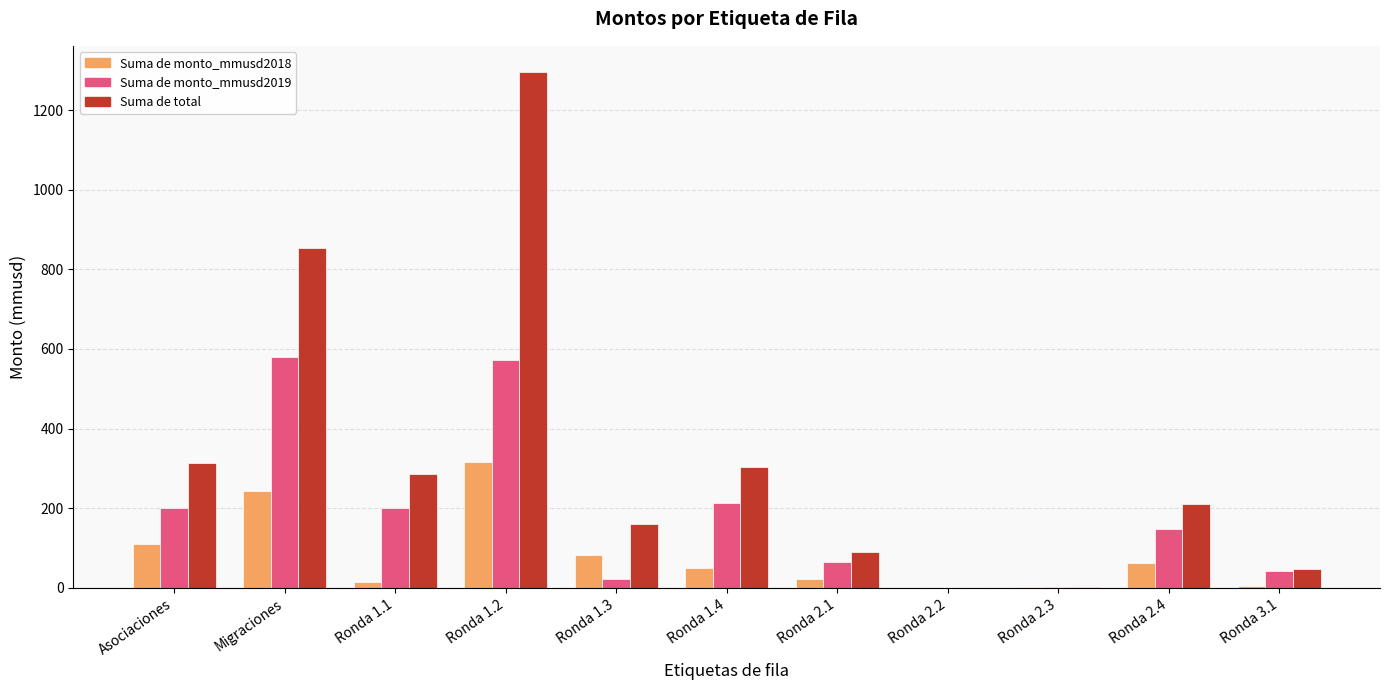

At which category is the sum across all series the highest?

Ronda 1.2